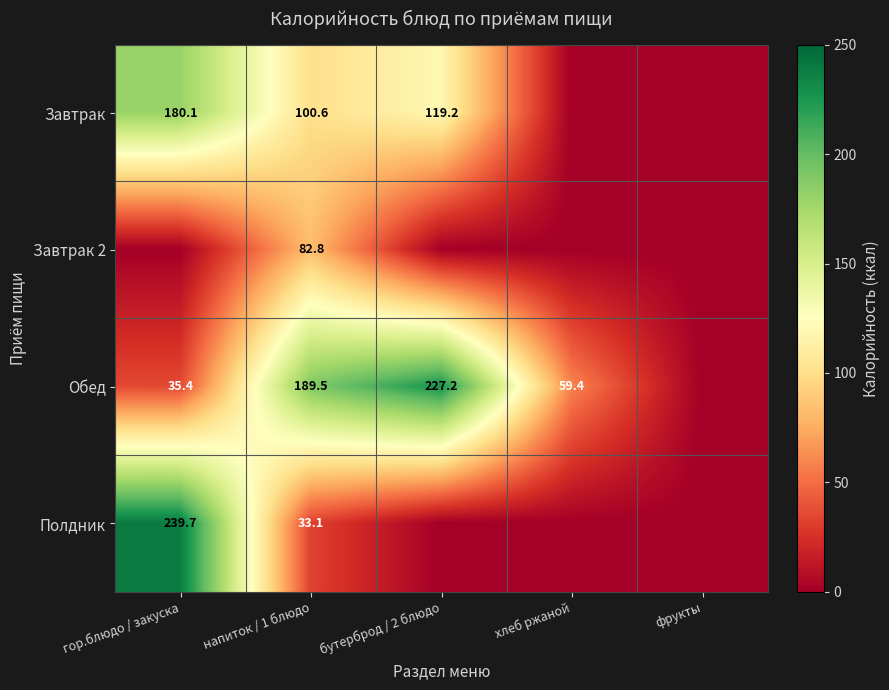

What is the sum of the Завтрак values at гор.блюдо / закуска and напиток / 1 блюдо?

280.7